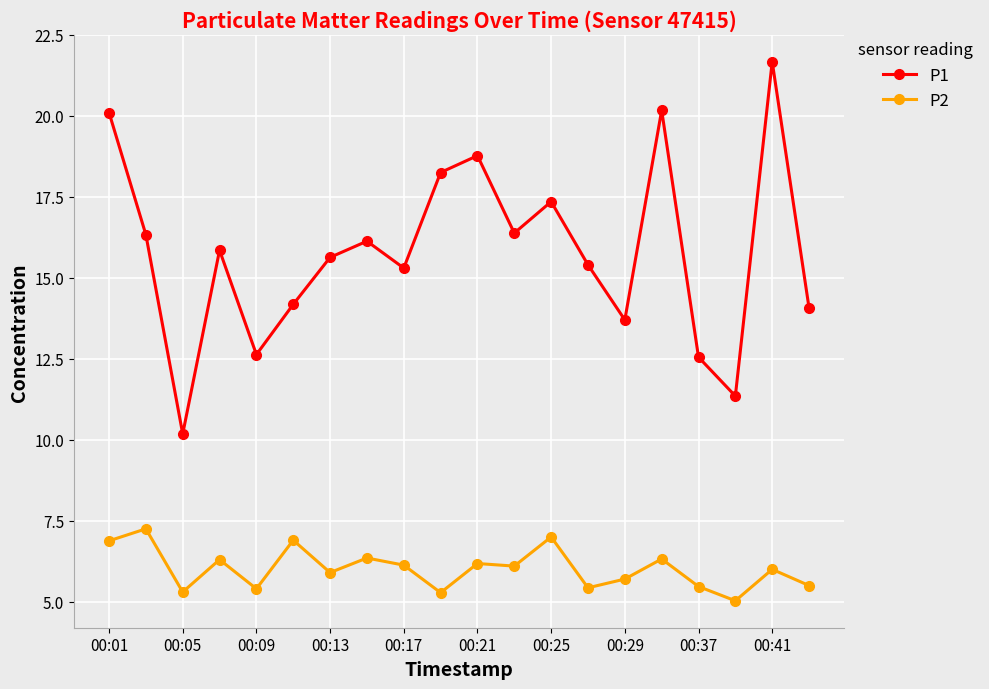

How many lines are shown in the chart?

2